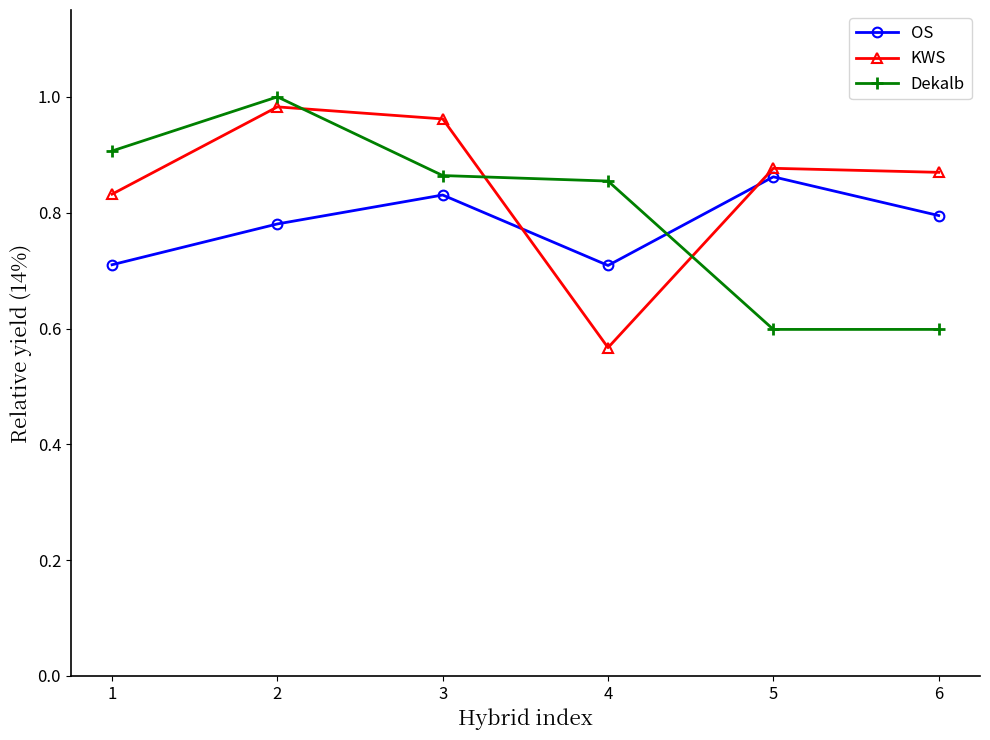

Between which two adjacent categories do OS and KWS first intersect?

3 and 4